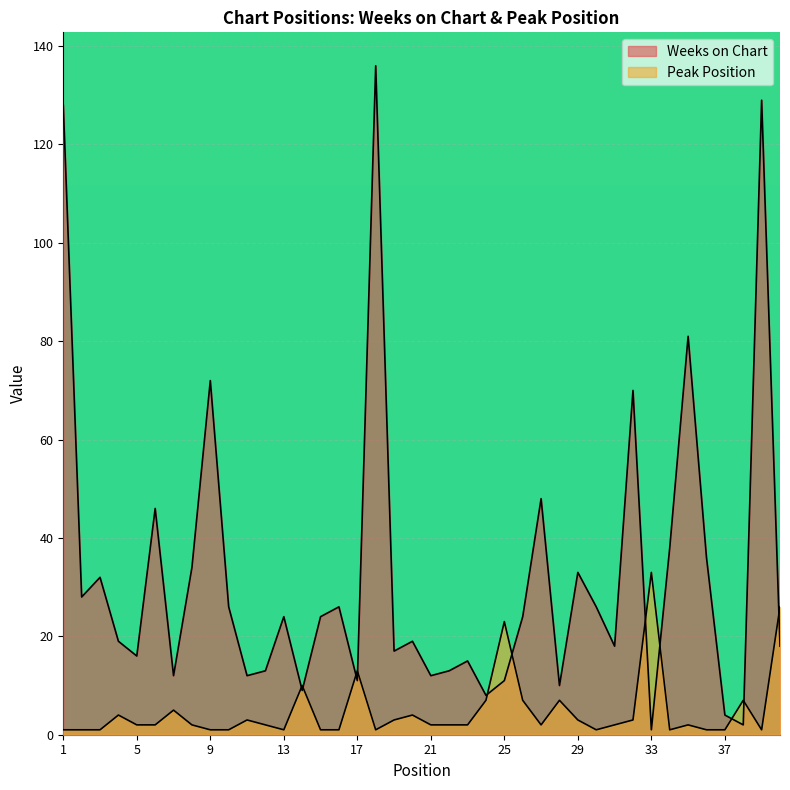

How many data points in Weeks on Chart are above 24?

17